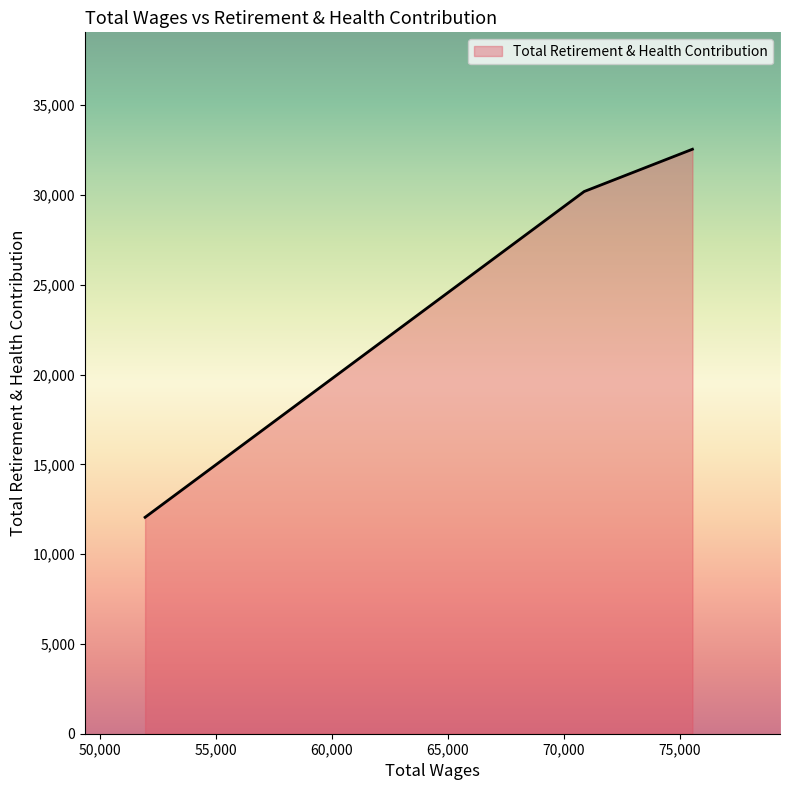

What is the average value?

24927